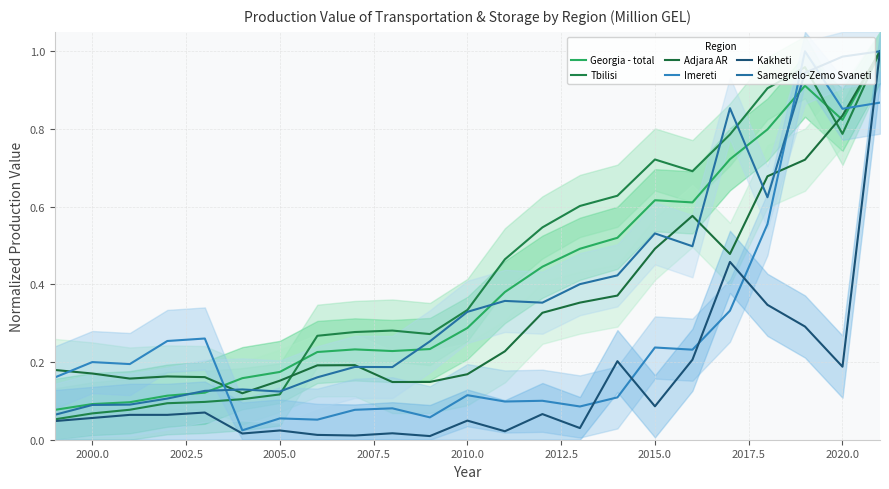

Which series ends up on top after the final intersection of Tbilisi and Imereti?

Tbilisi